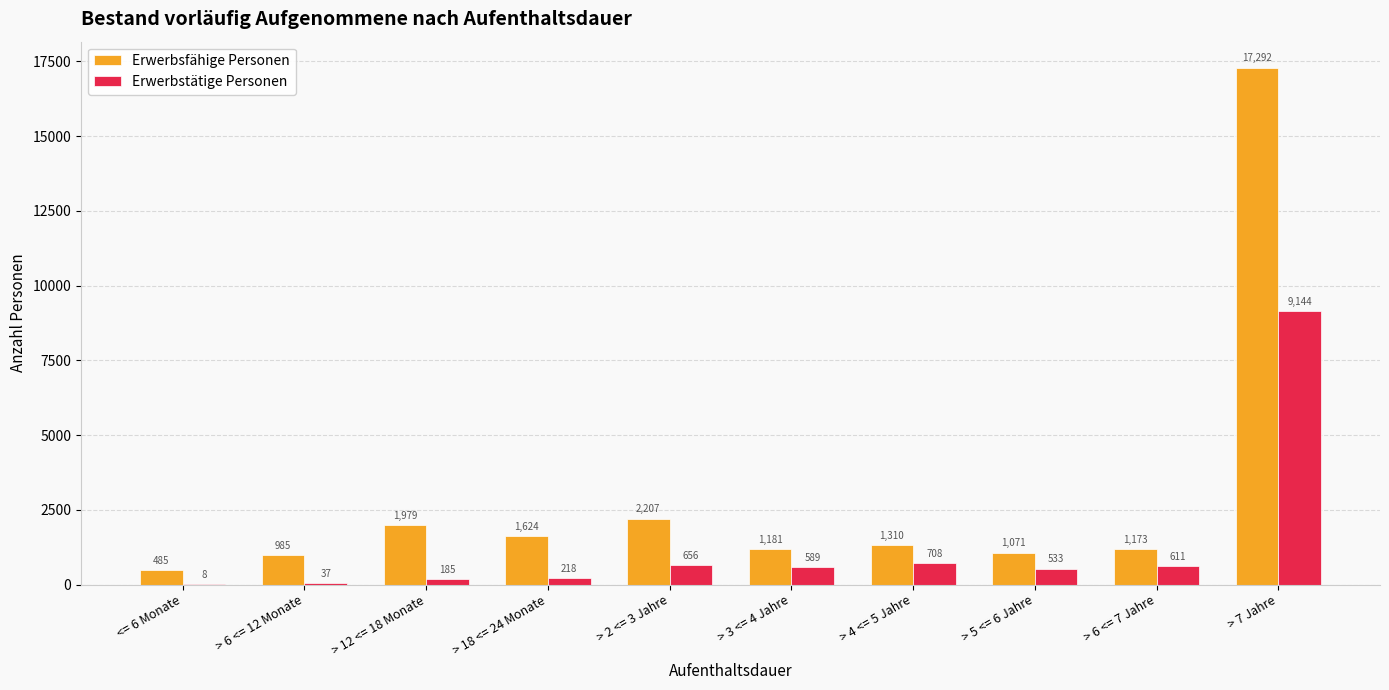

Between > 18 <= 24 Monate and > 5 <= 6 Jahre, which series saw the biggest shift?

Erwerbsfähige Personen